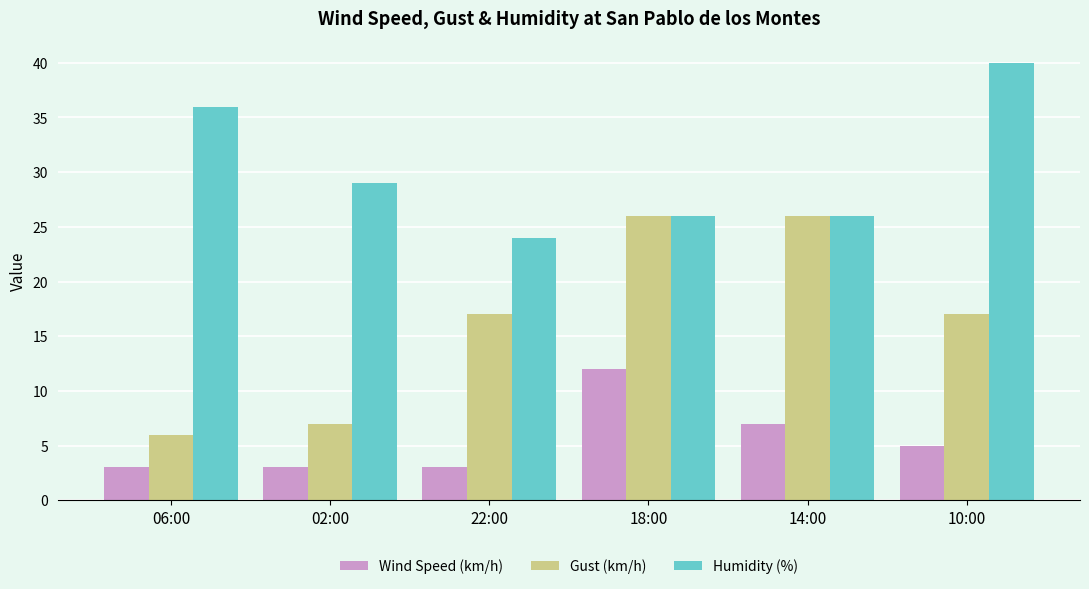

List the series in order of their overall mean, lowest first.

Wind Speed (km/h), Gust (km/h), Humidity (%)